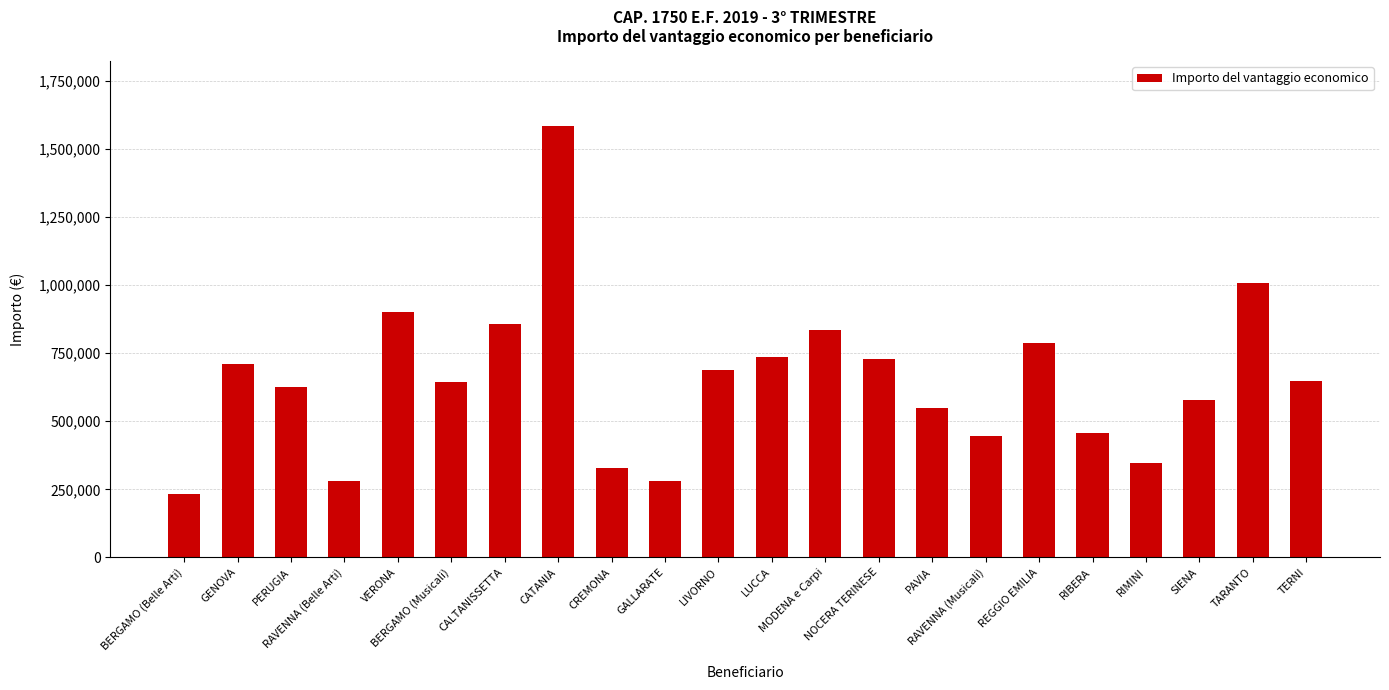

What is the ratio of the value at BERGAMO (Belle Arti) to the value at GENOVA?

0.3